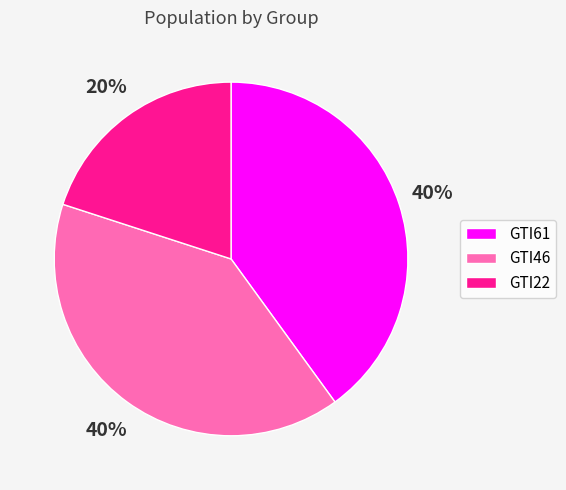

What is the smallest slice in the pie chart?

GTI22